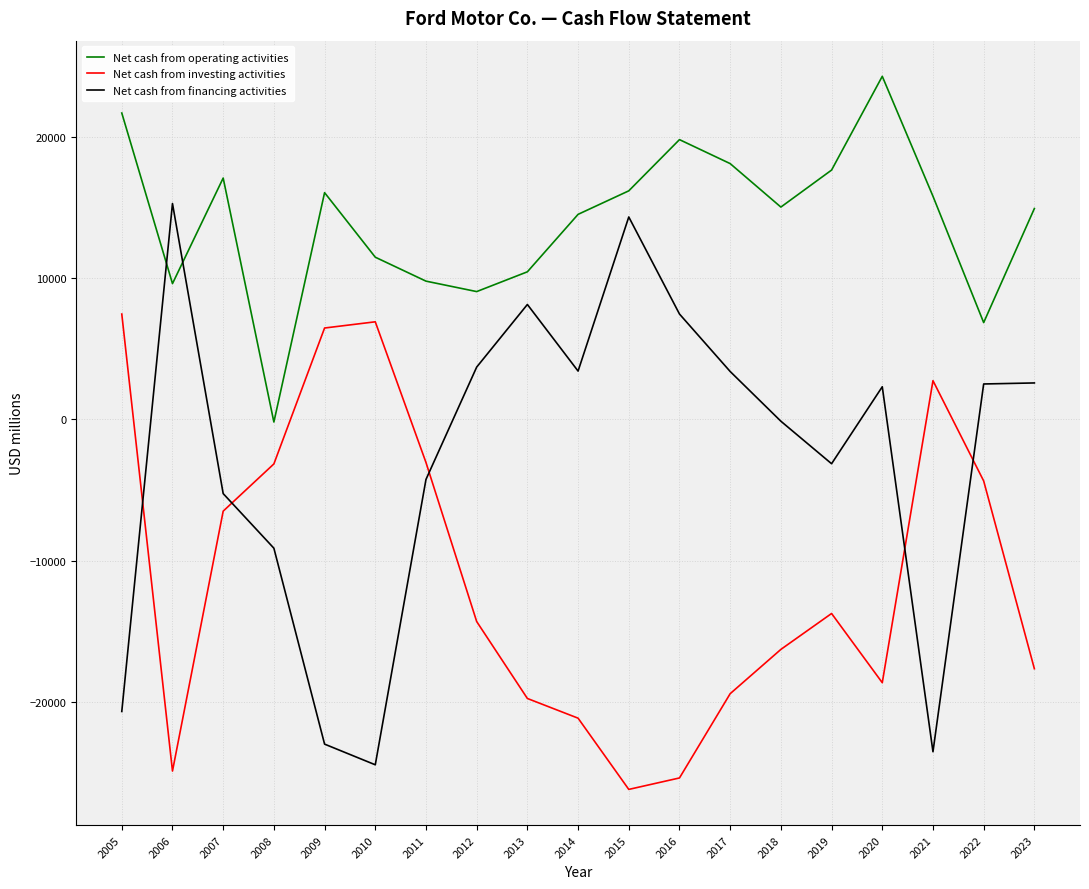

Between which two adjacent categories do Net cash from financing activities and Net cash from operating activities first intersect?

2005 and 2006